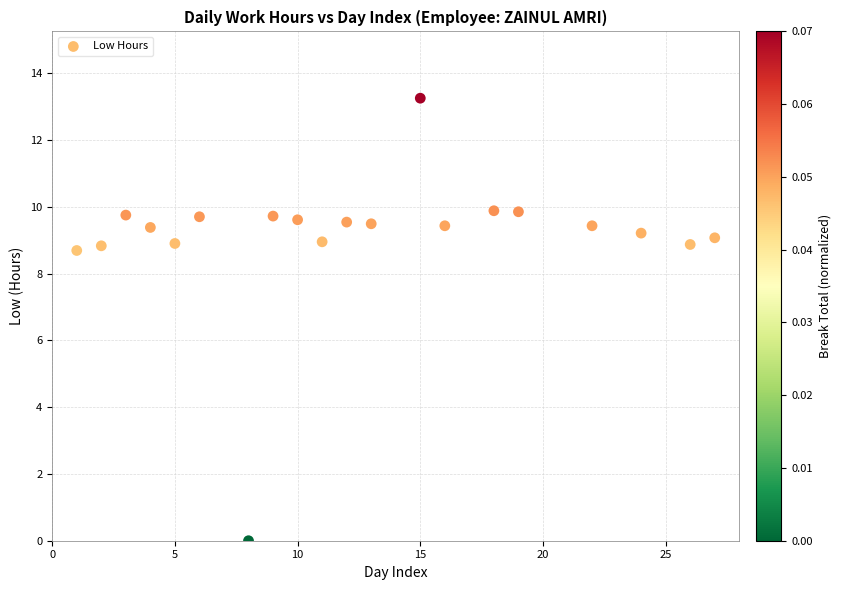

What is the range of X values (max minus min)?

26.0